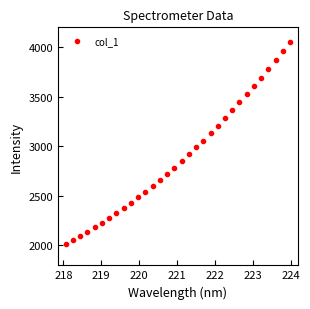

What is the value of the 3rd point from the left?

2094.9